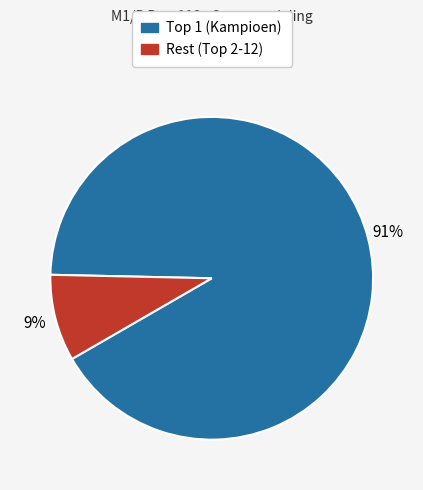

To the nearest percent, what is the average slice percentage?

50%